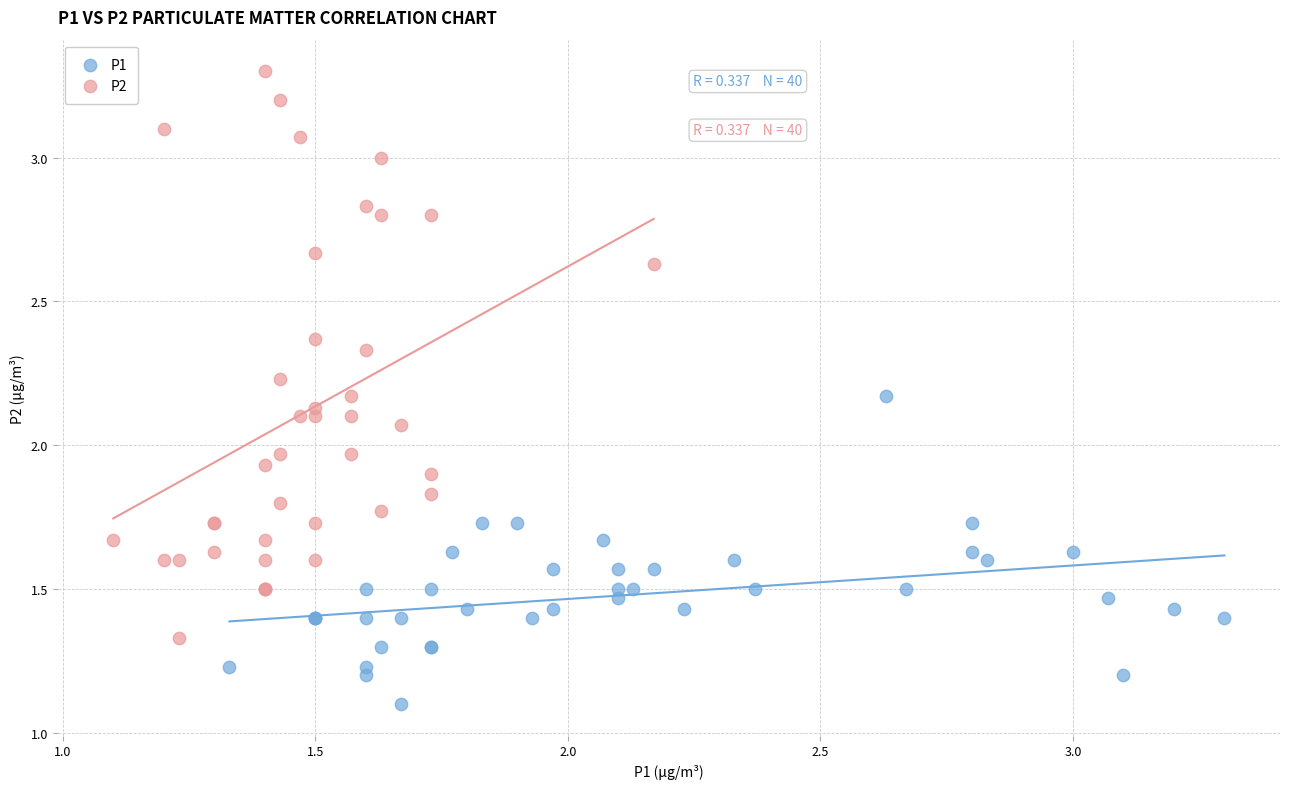

Which series contains the lowest Y value?

P1